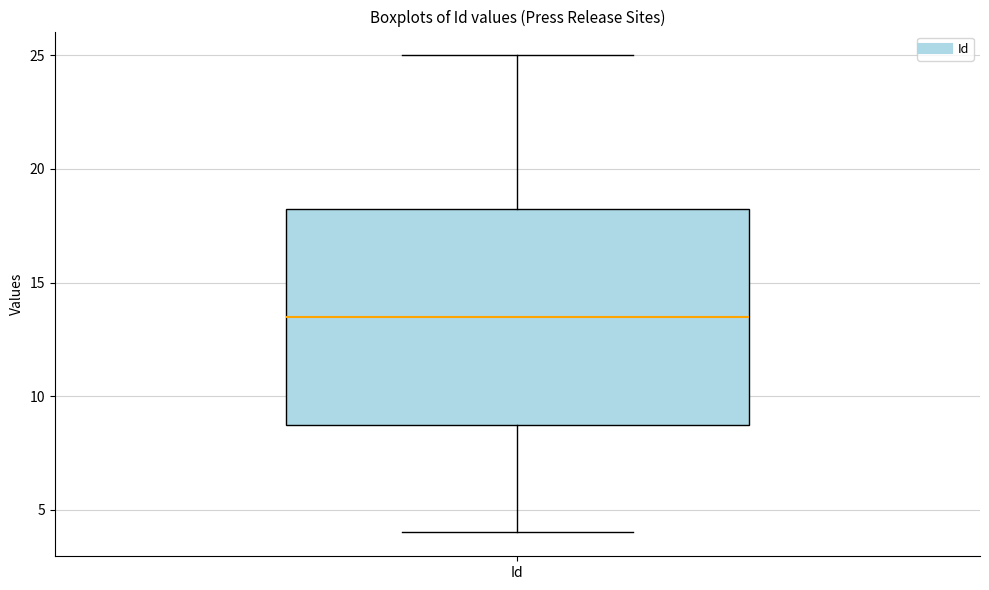

Transcribe this box plot: give where the median line is, the range the box spans, and where the two whiskers end, as read against the y-axis. The values are not printed on the chart, so give them approximately, as read against the axis.

median 13.5, box 9.0 to 18.5, whiskers 4.0 to 25.0